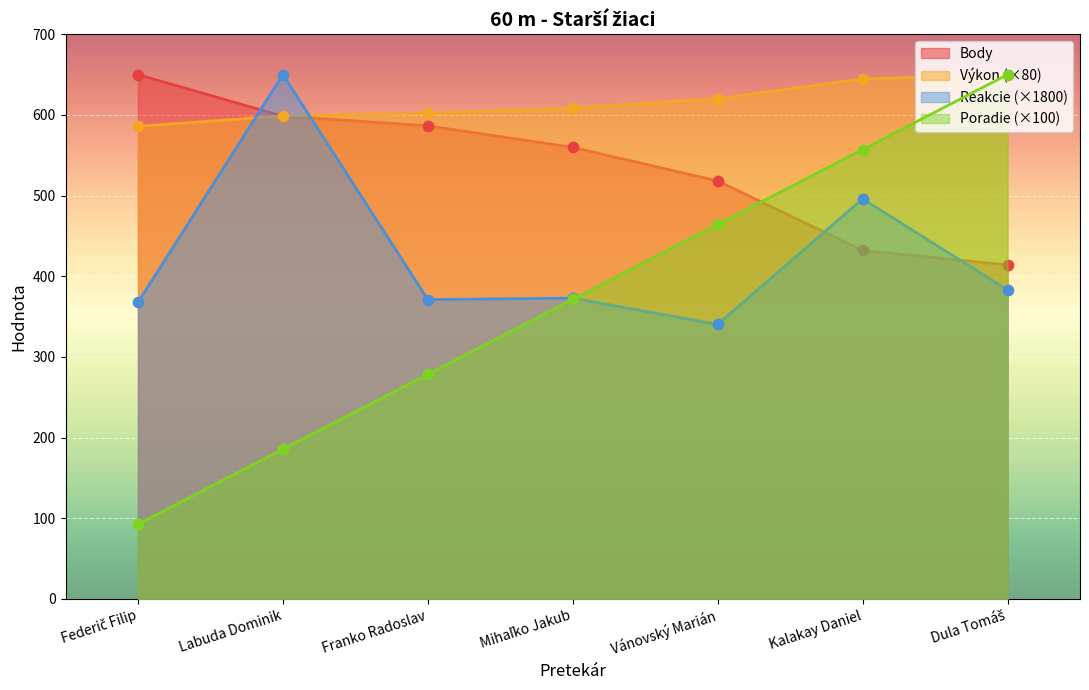

At which category is the sum across all series the highest?

Kalakay Daniel